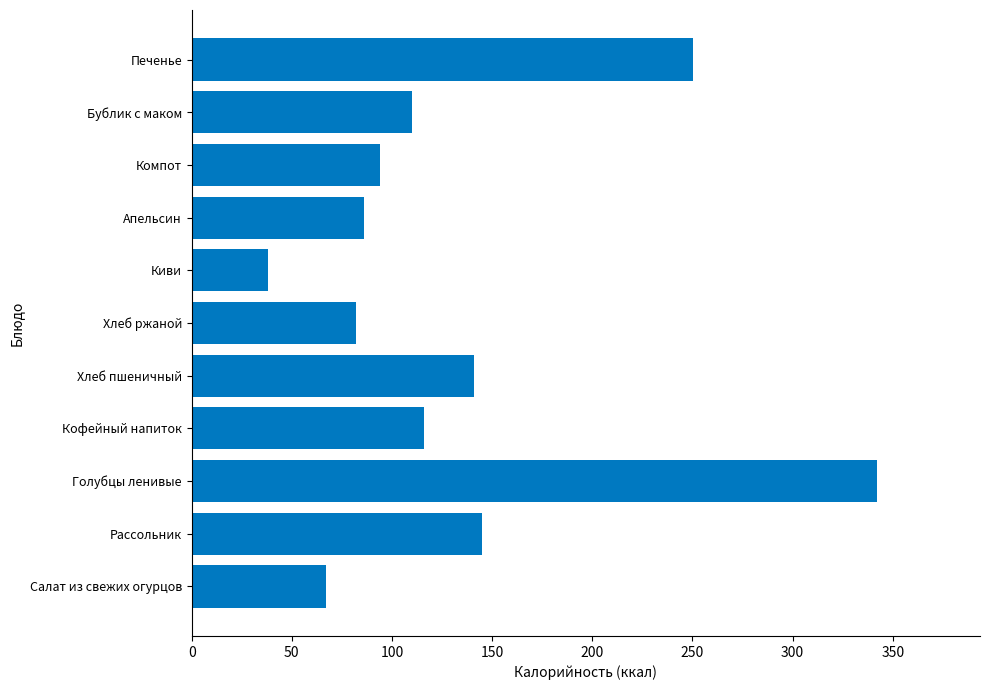

How many categories are shown in the chart?

11